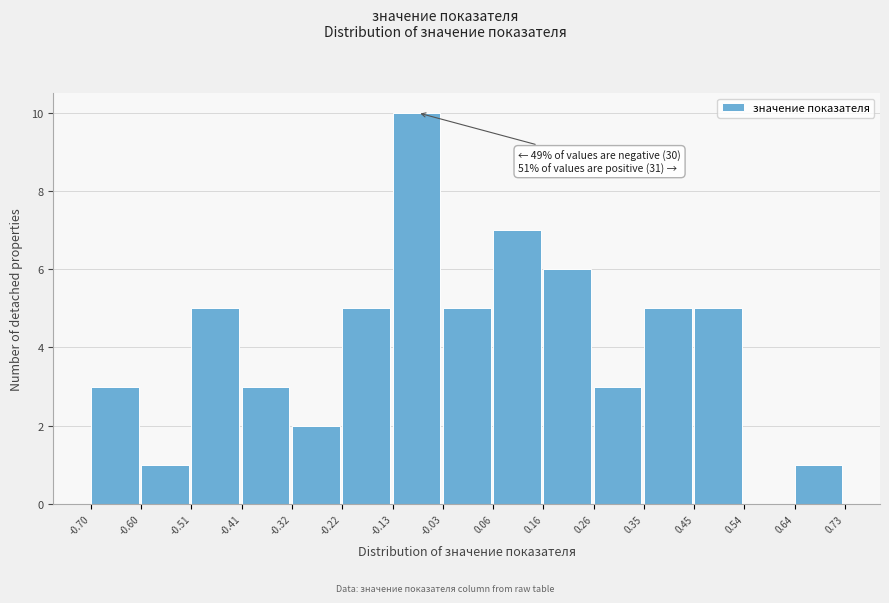

Over which range of the x-axis is the bar tallest?

-0.13 to -0.03